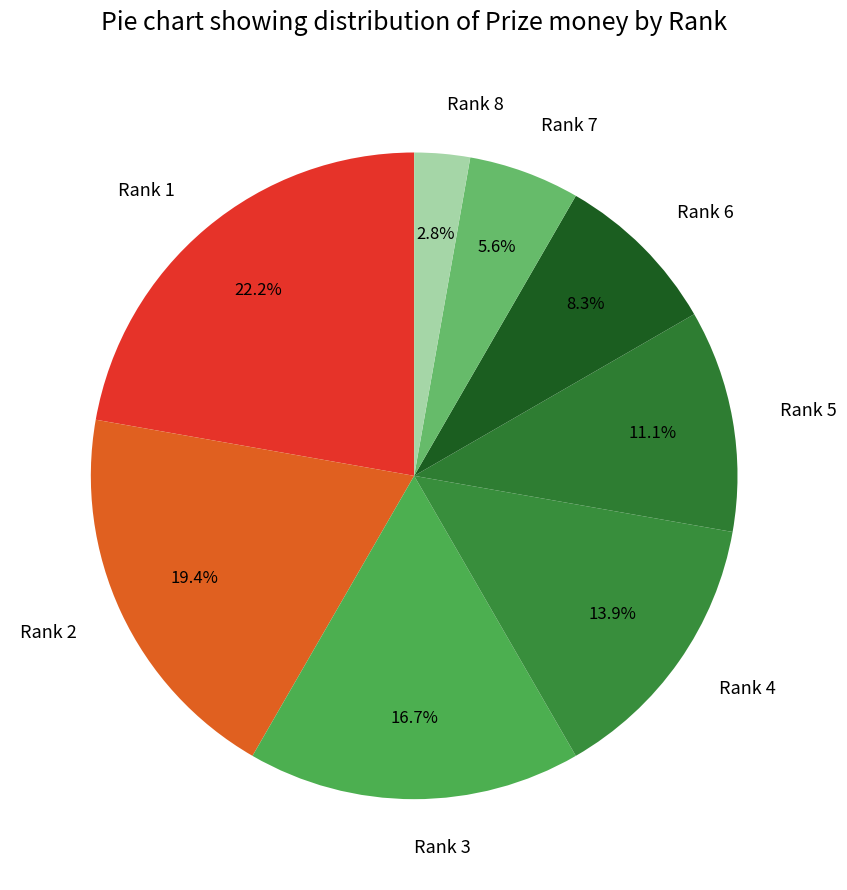

Rank the categories by value from lowest to highest.

Rank 8, Rank 7, Rank 6, Rank 5, Rank 4, Rank 3, Rank 2, Rank 1